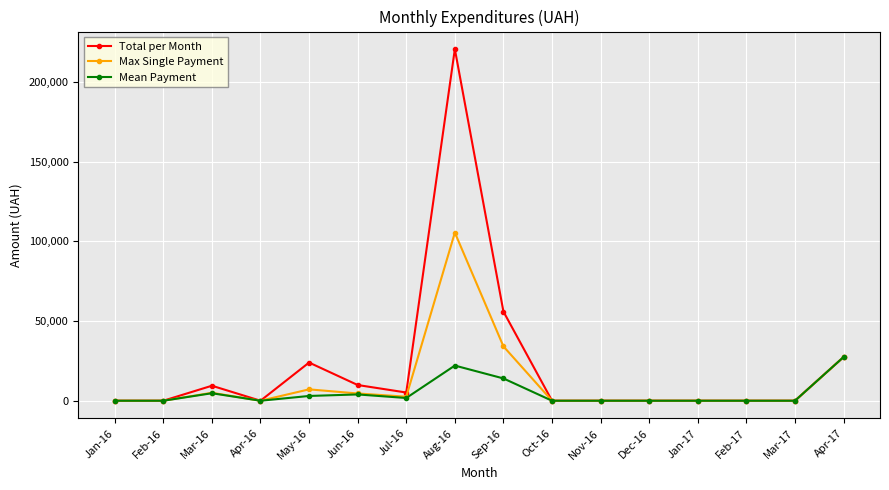

True or false: Max Single Payment has more than 1 interior local peaks.

True